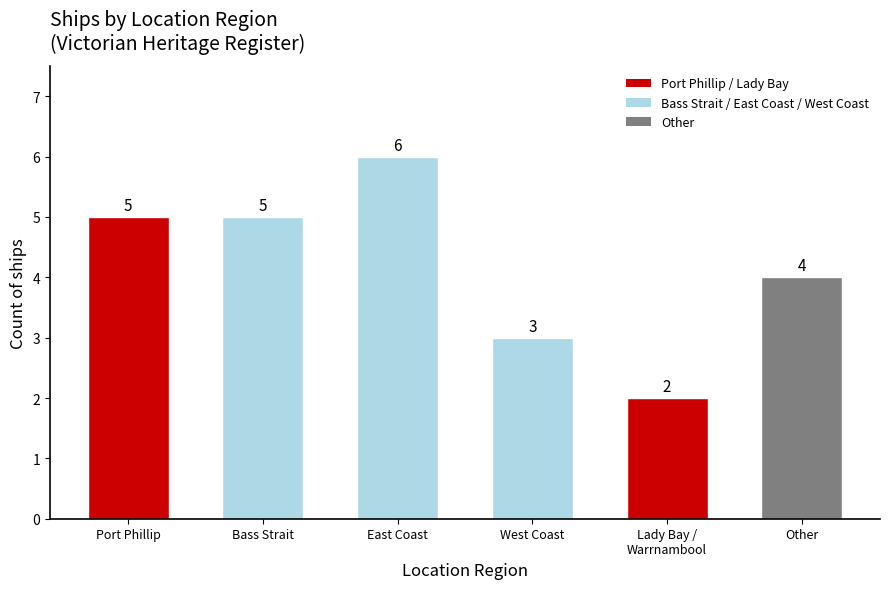

What is the change in value from Bass Strait to Other?

-1